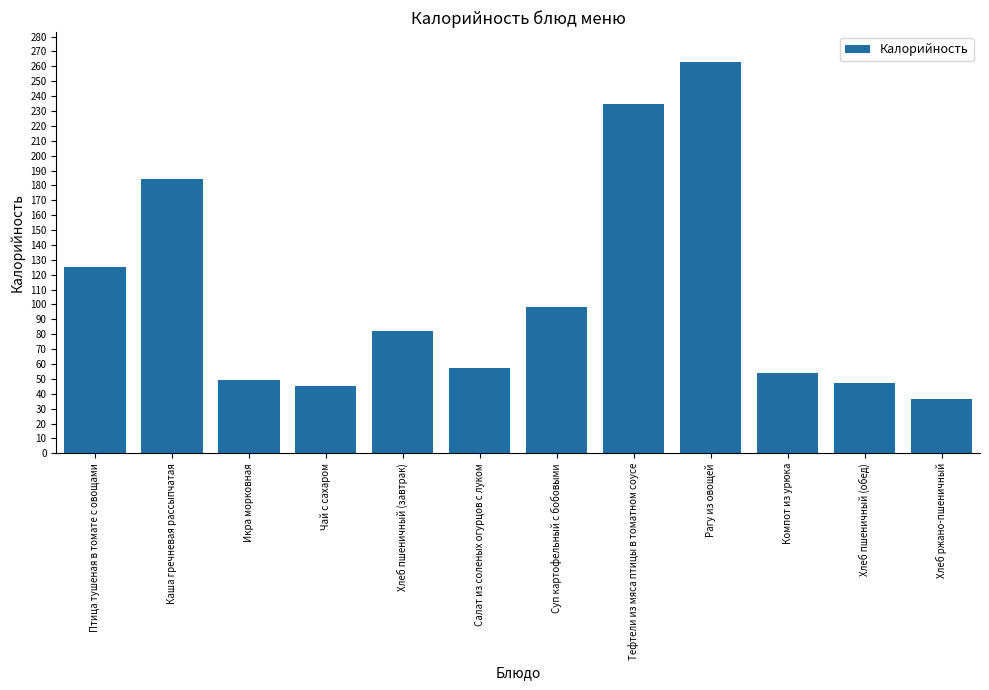

Where is the data nearest to the value 149?

Птица тушеная в томате с овощами